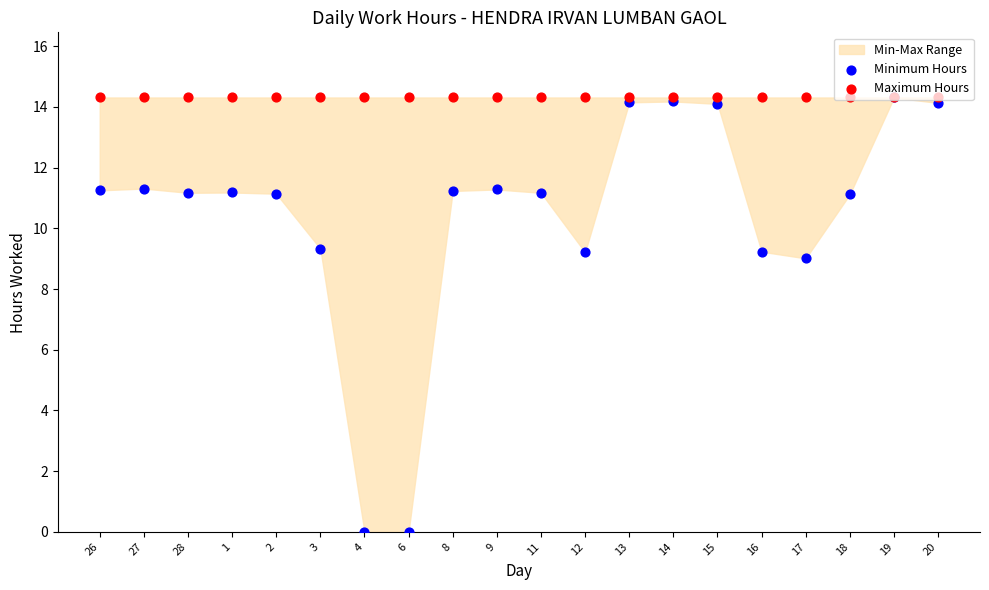

What is the total value across all series at 3?

23.6